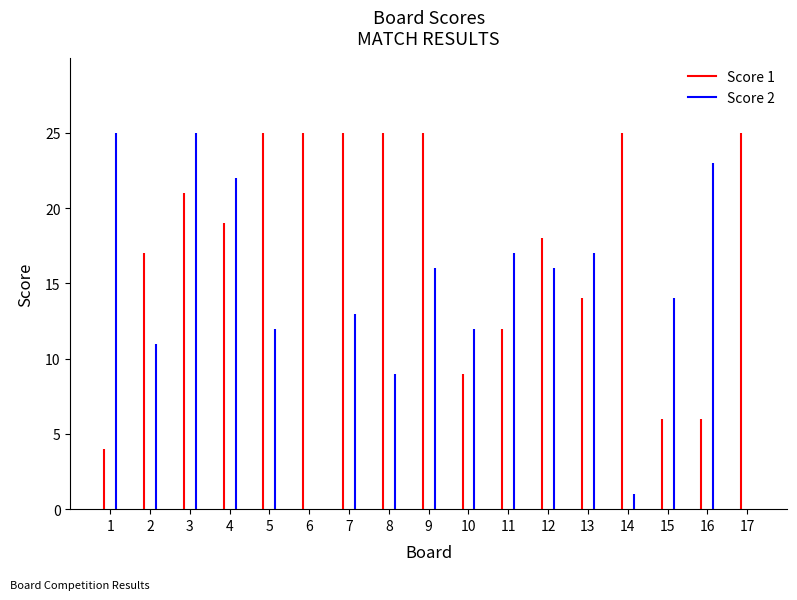

Does the chart contain any negative values?

No